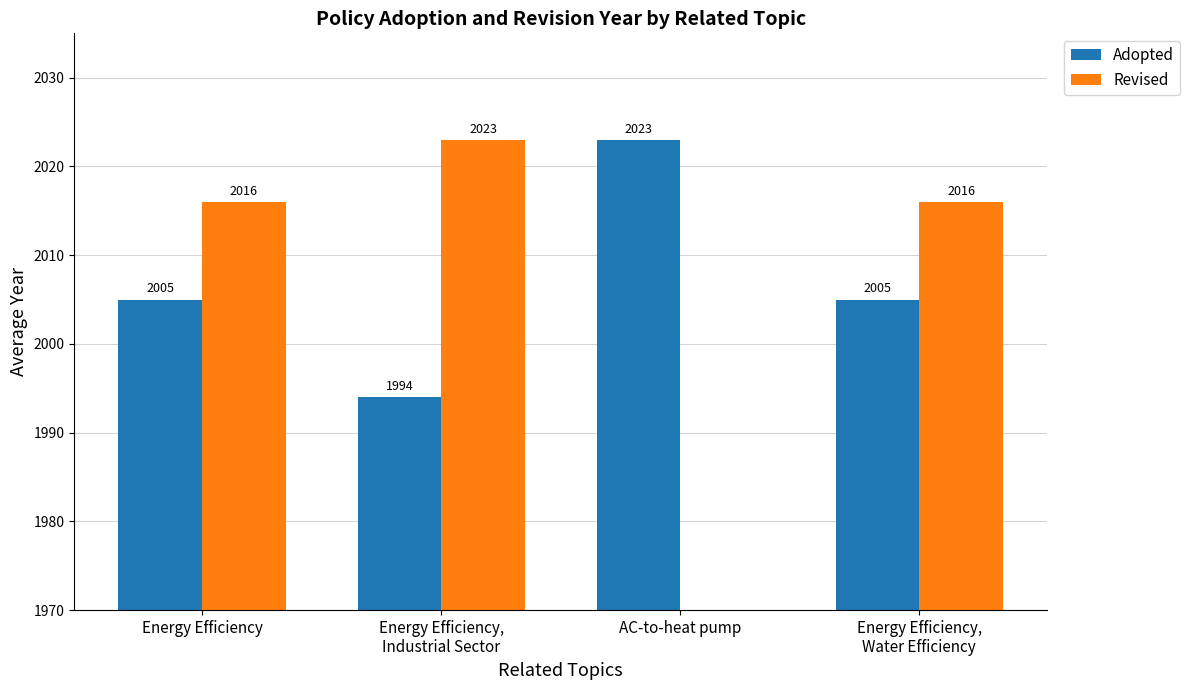

Reading left to right, transcribe all the data shown in this chart.

Adopted: Energy Efficiency=2005	Energy Efficiency,
Industrial Sector=1994	AC-to-heat pump=2023	Energy Efficiency,
Water Efficiency=2005
Revised: Energy Efficiency=2016	Energy Efficiency,
Industrial Sector=2023	AC-to-heat pump=0	Energy Efficiency,
Water Efficiency=2016